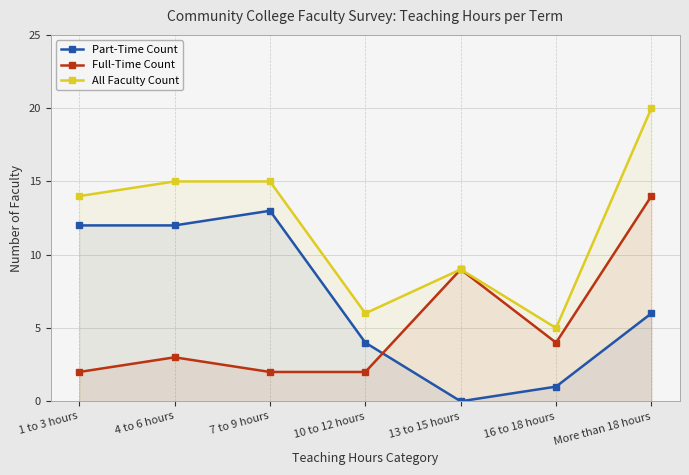

At which category is the sum across all series the highest?

More than 18 hours